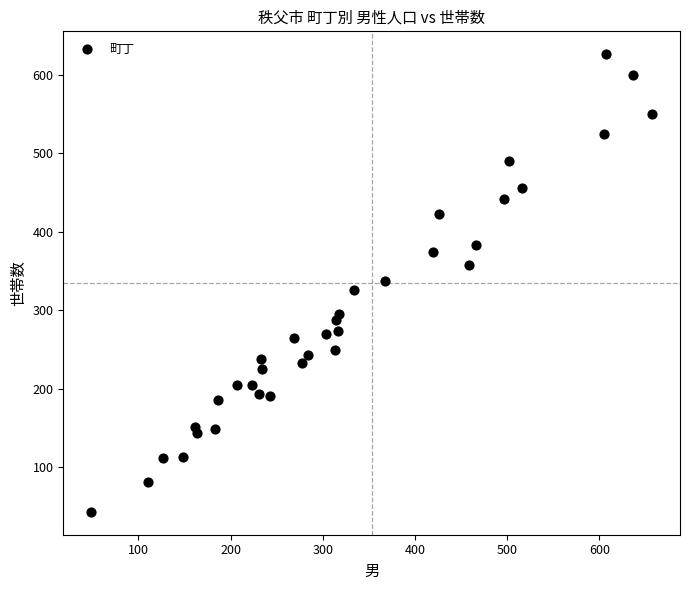

What is the range of Y values (max minus min)?

583